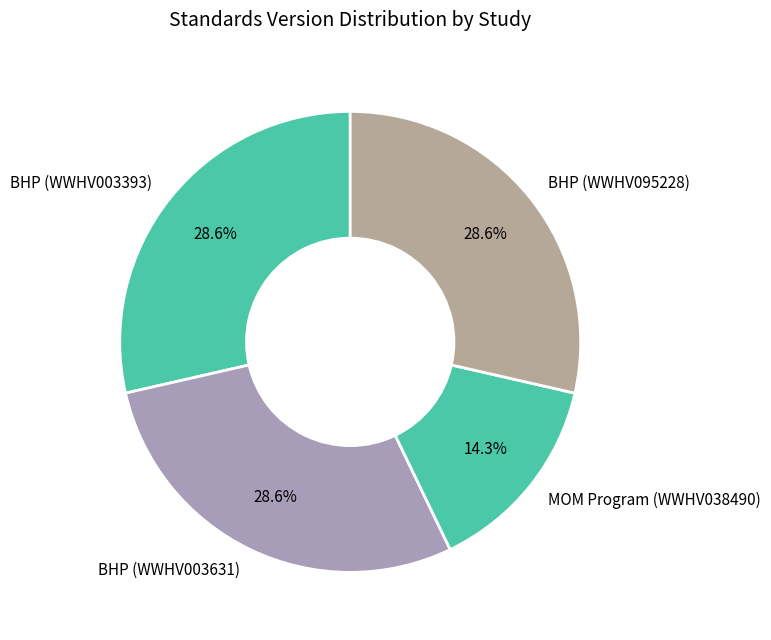

How many segments does this pie chart have?

4